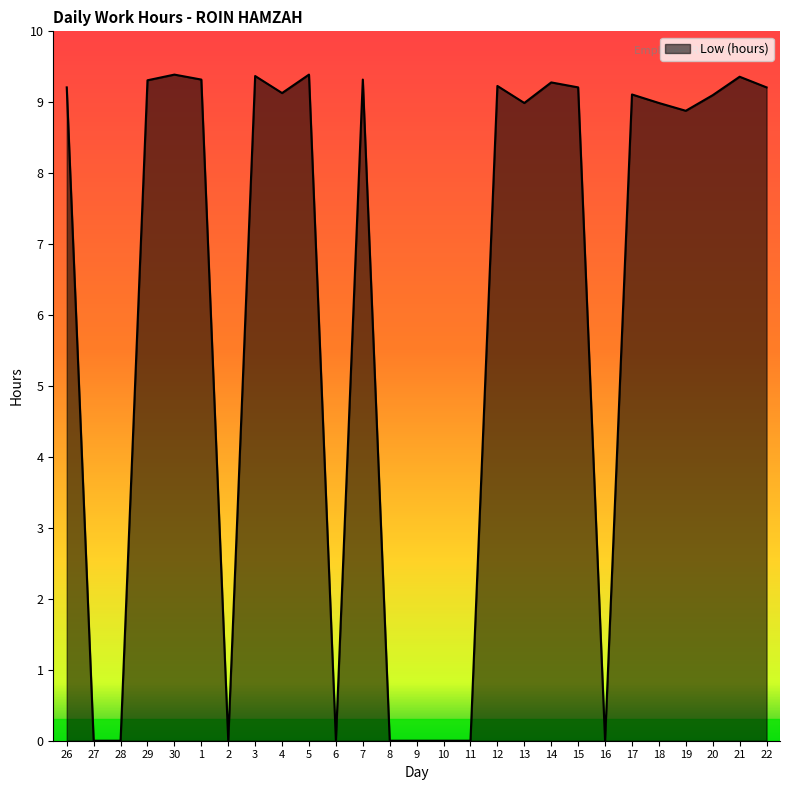

What is the greatest value displayed?

9.4